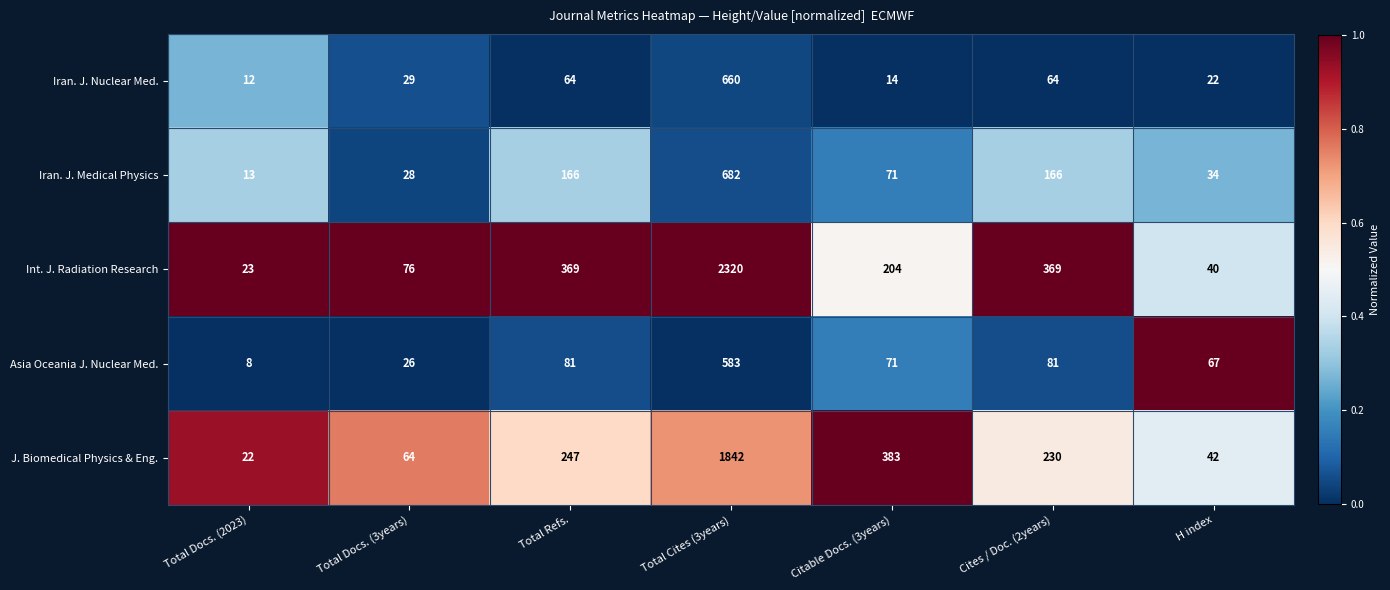

What is the total value across all series at Cites / Doc. (2years)?

910